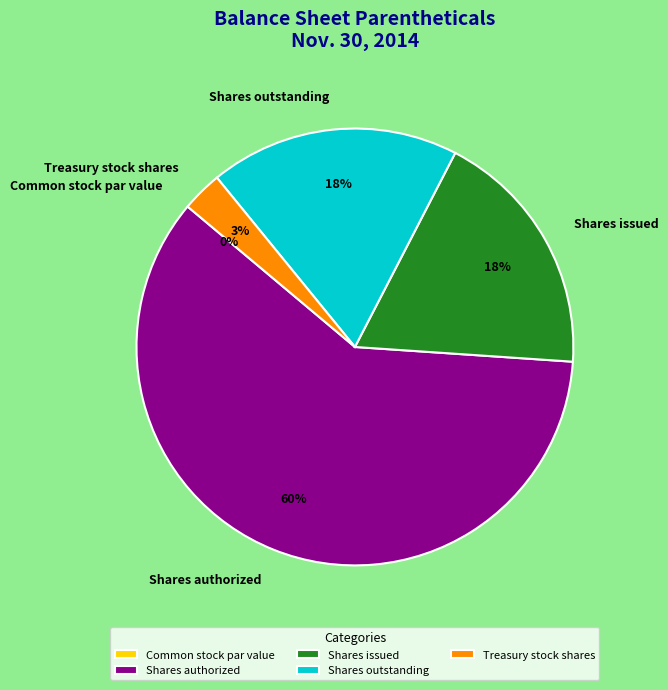

To the nearest percent, what is the difference between the Common stock par value and Treasury stock shares slice percentages?

3%